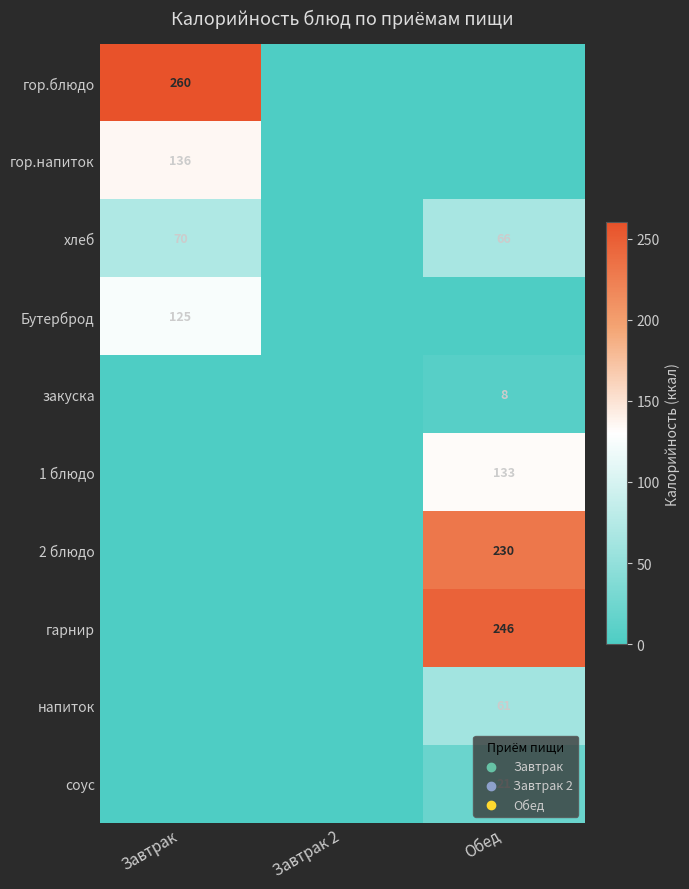

Is it true that напиток equals 61 at Обед?

True